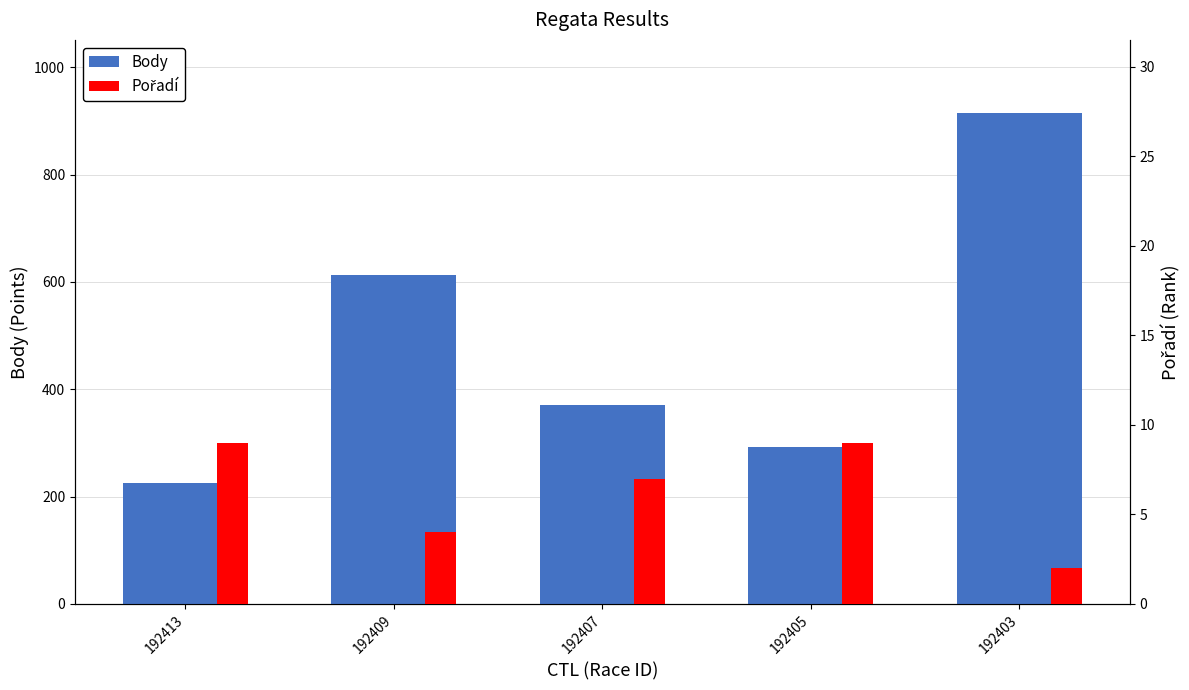

Reading left to right, list all the values displayed in this chart.

Body: 192413=226	192409=613	192407=370	192405=293	192403=914
Pořadí: 192413=9	192409=4	192407=7	192405=9	192403=2